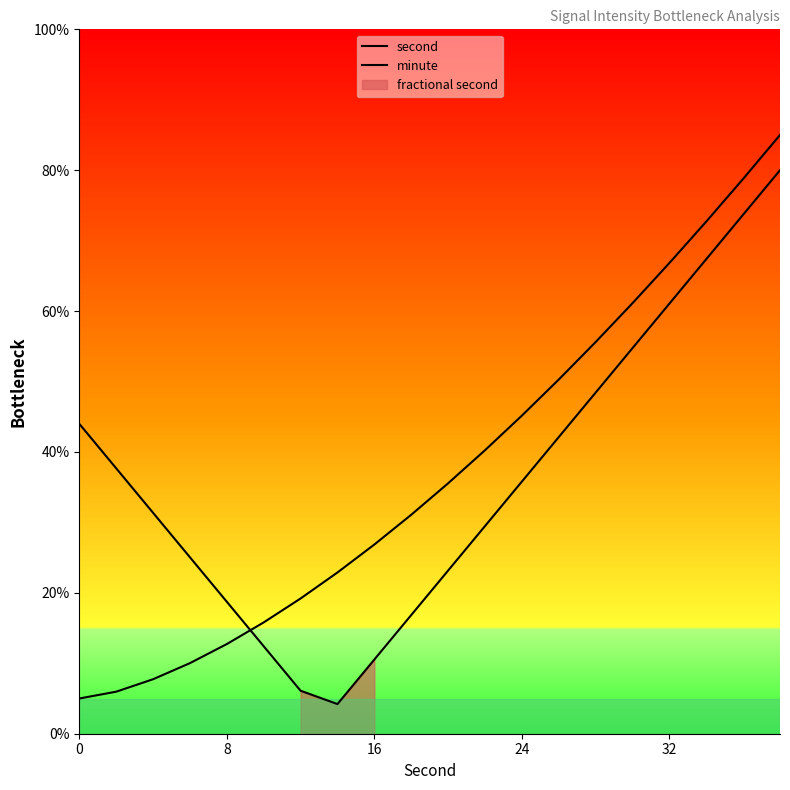

How many lines are shown in the chart?

2